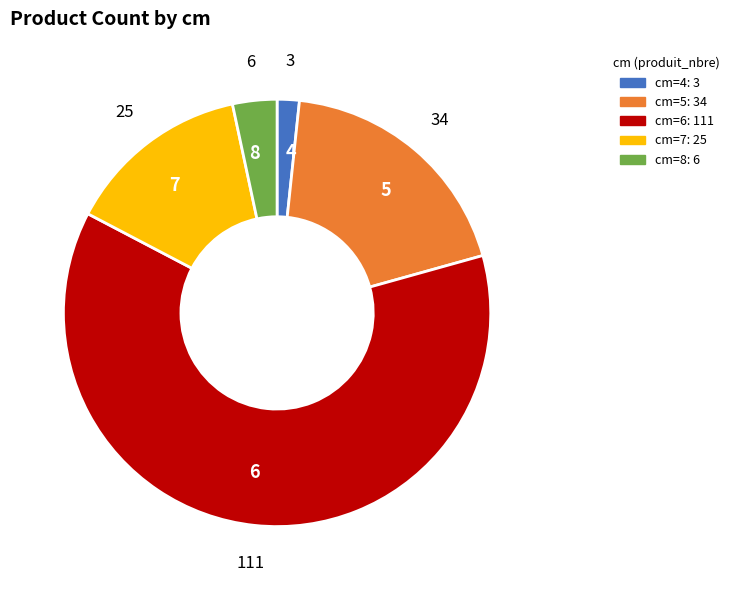

Does any single category account for the majority?

Yes